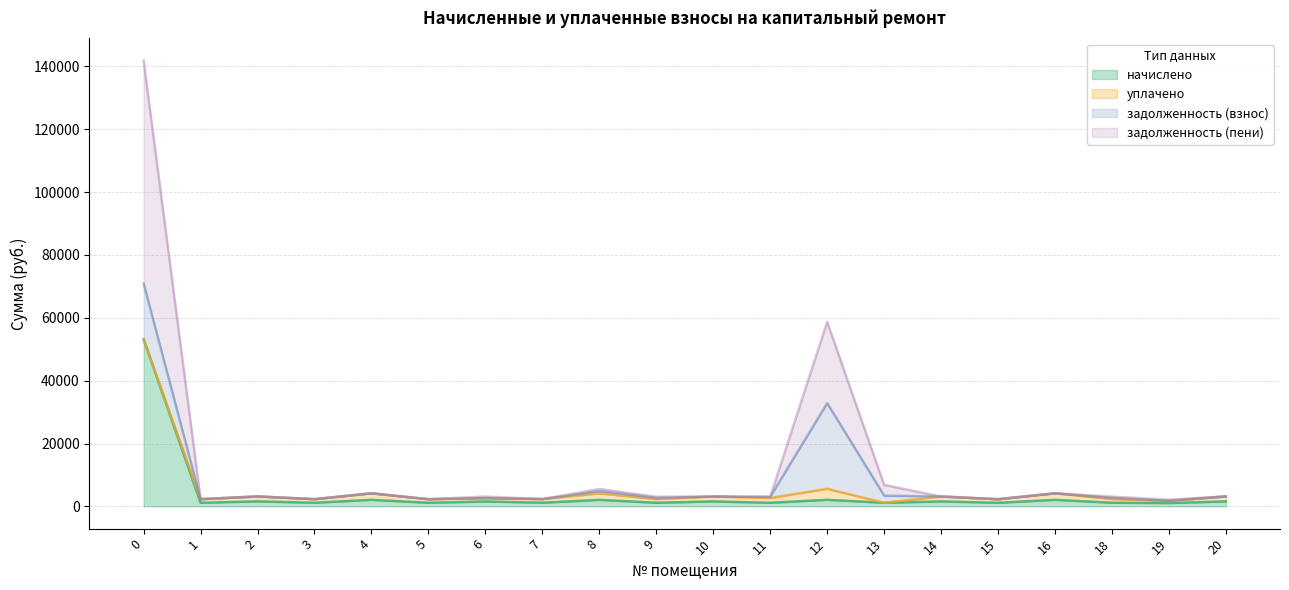

What is the spread (max minus min) of values at 11?

1898.8